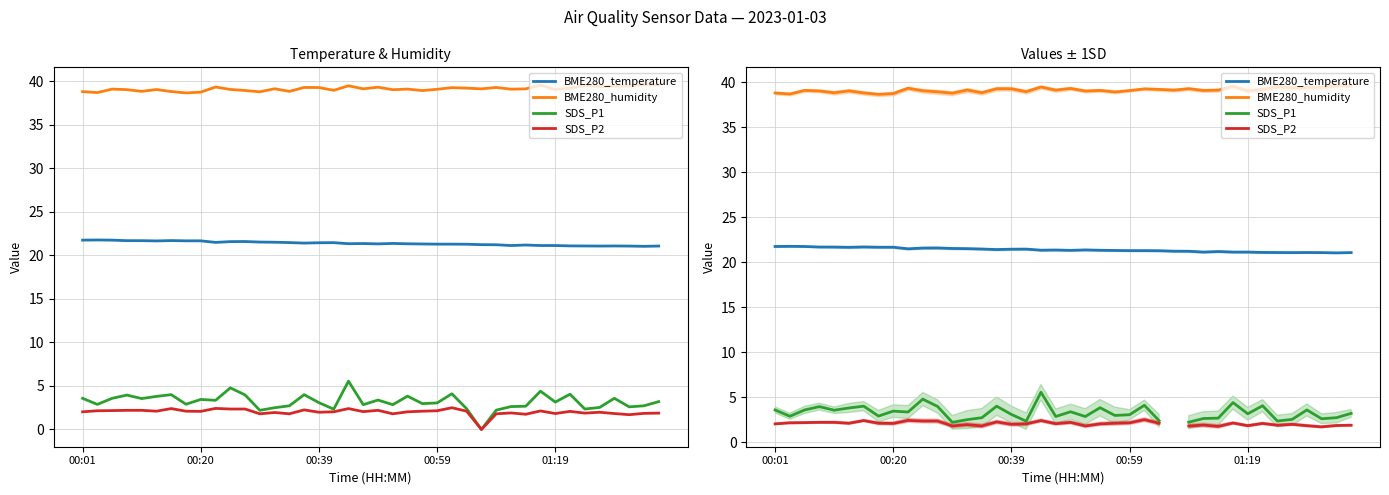

At which category is the sum across all series the highest?

18